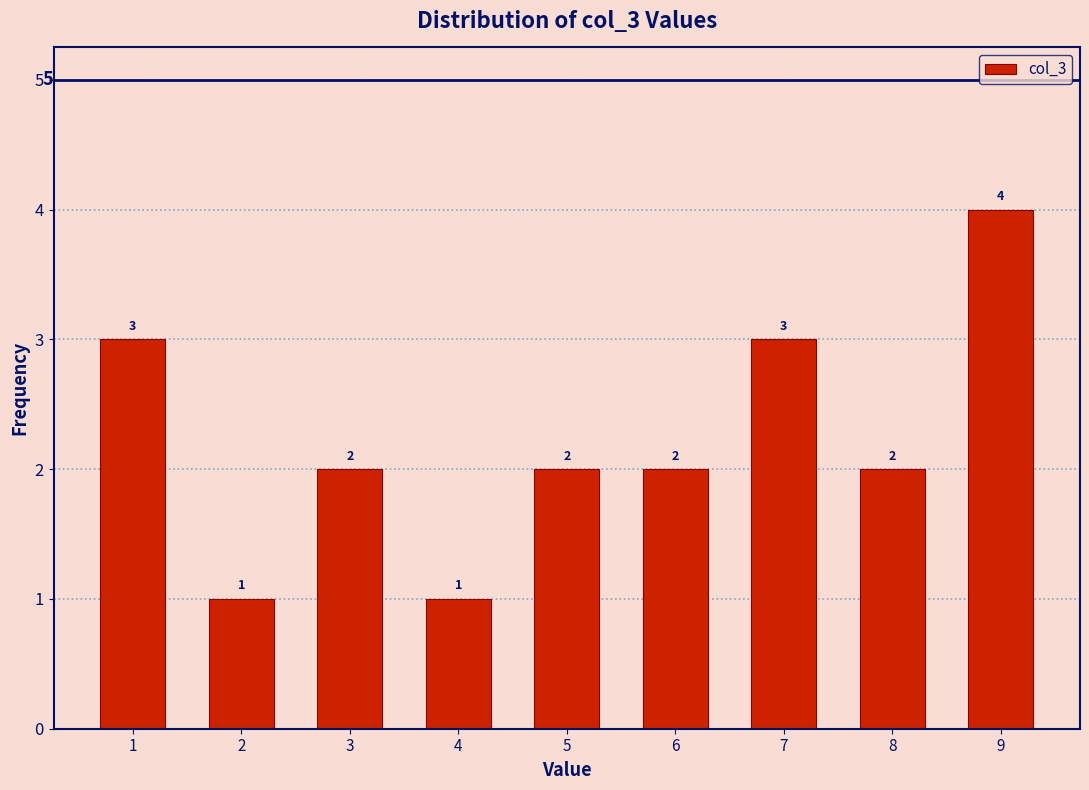

What is the height of the bar covering 3.5 to 4.5 on the x-axis?

1